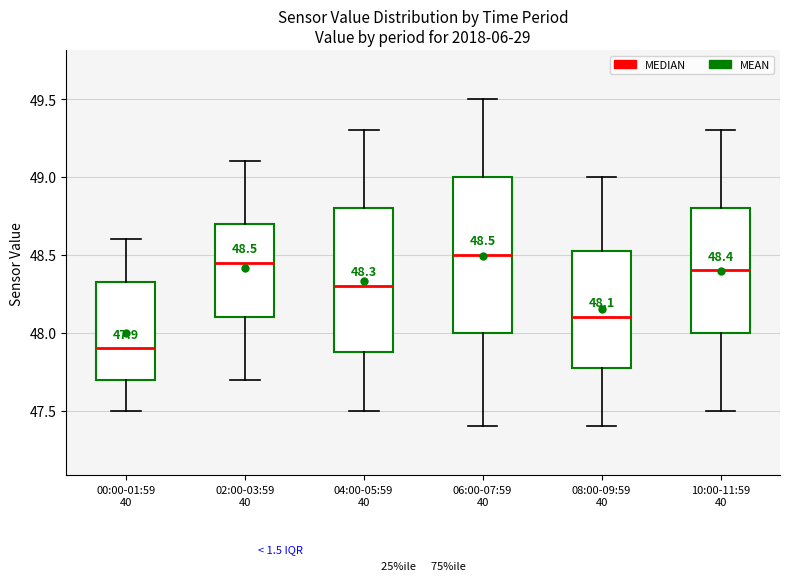

Comparing the boxes themselves (not the whiskers), which one is the tallest?

06:00-07:59 40